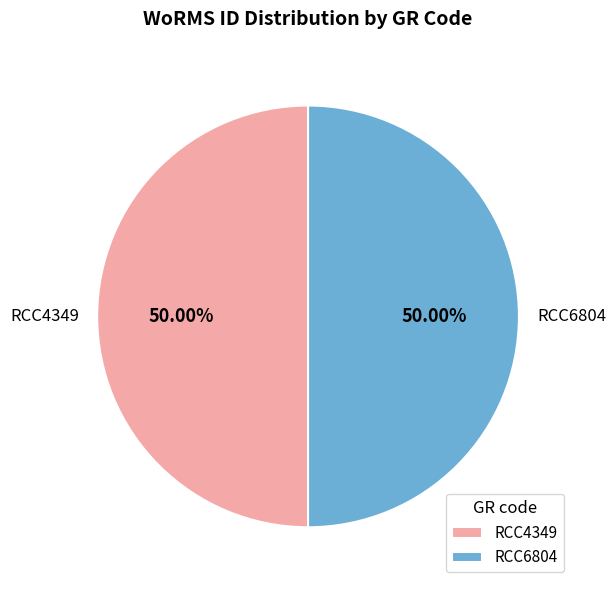

Approximately how many times larger is the value at RCC4349 compared to RCC6804?

1.0